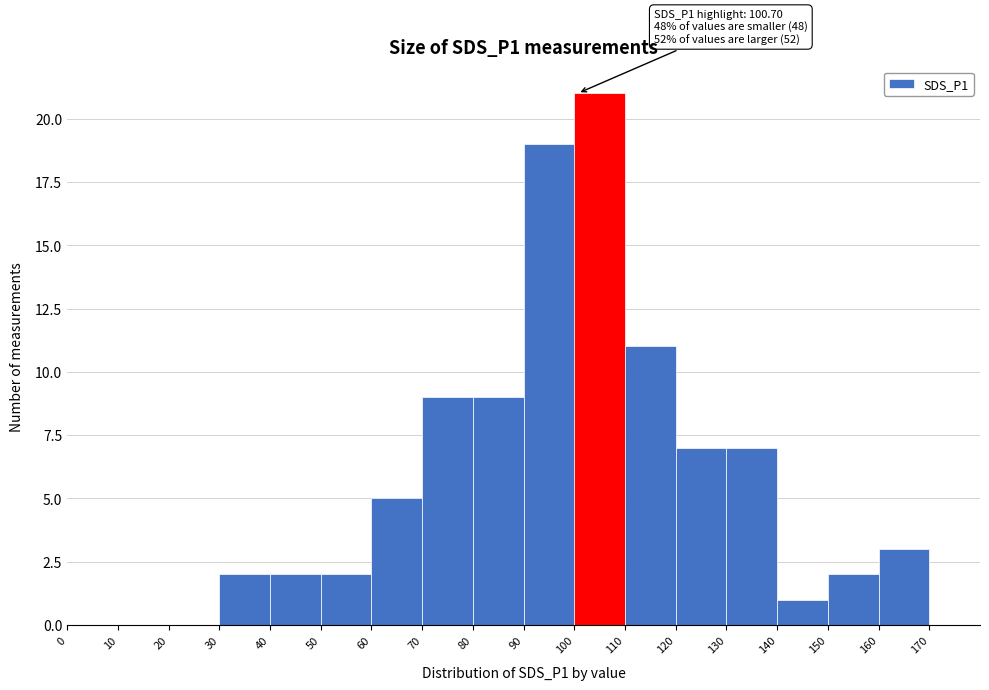

Which range on the x-axis has the tallest bar?

100 to 110